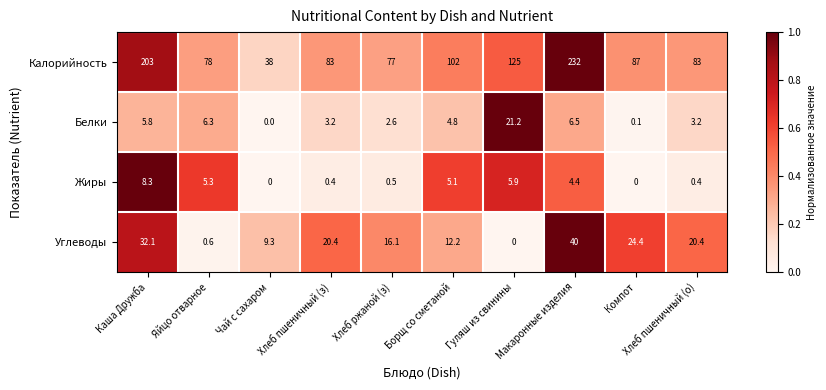

The value of Белки at Хлеб ржаной (з) is 1.0. True or false?

False